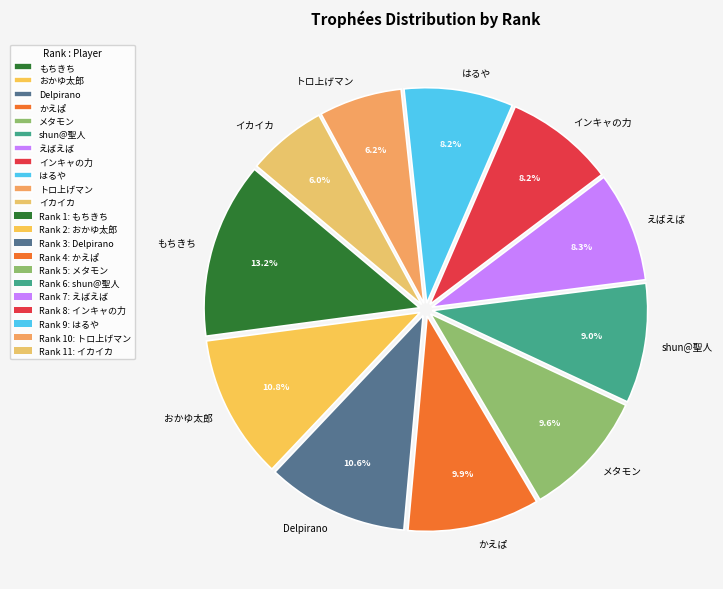

What is the ratio of the value at おかゆ太郎 to the value at shun@聖人?

1.2